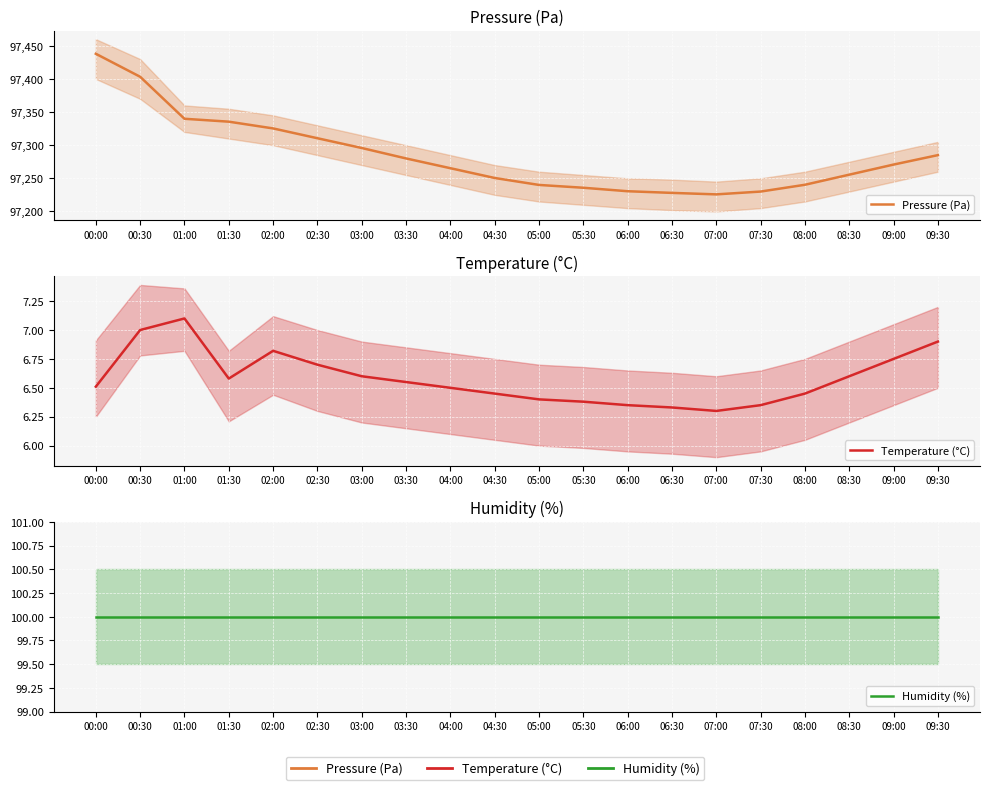

What is the lowest value of the Humidity (%) series?

100.0